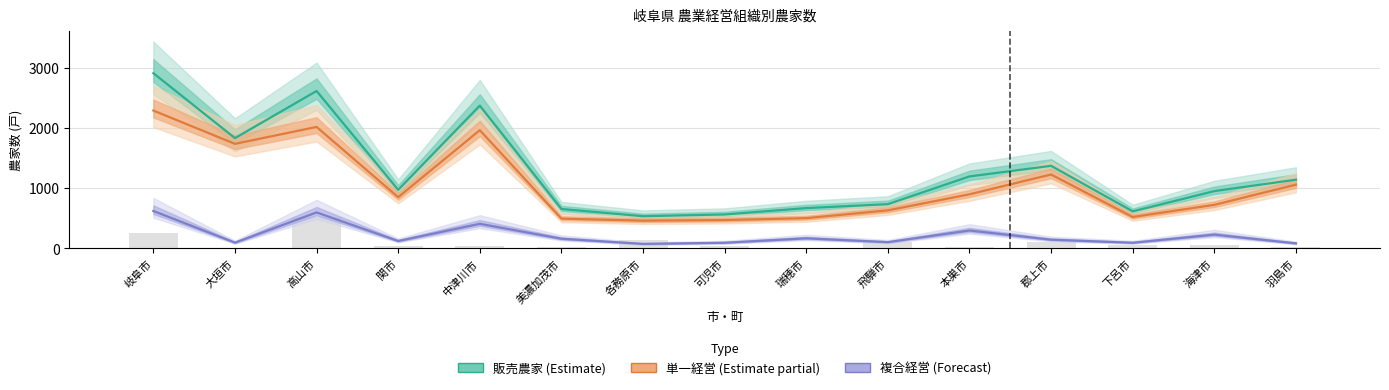

Which series changed the most between 郡上市 and 下呂市?

販売農家 (Estimate)